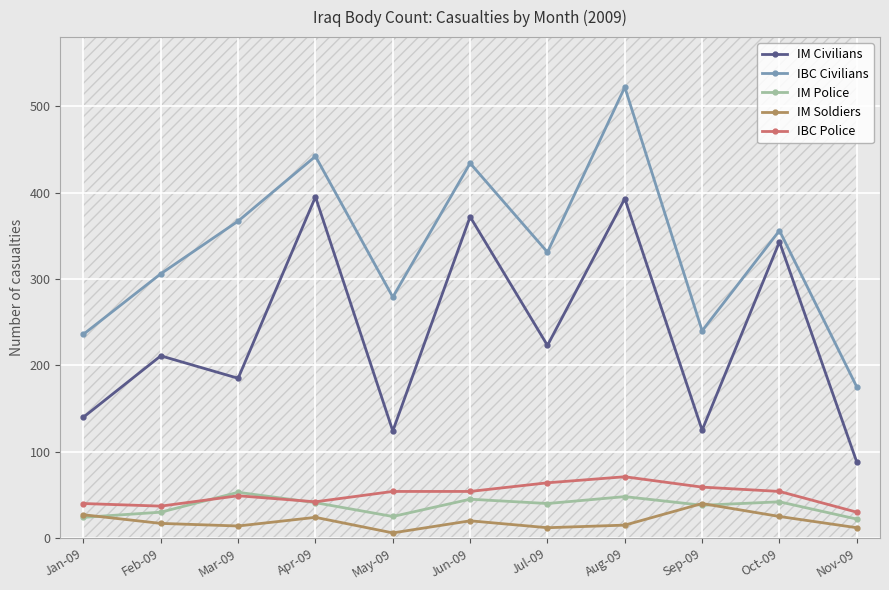

Where is IM Civilians nearest to the value 241?

Jul-09